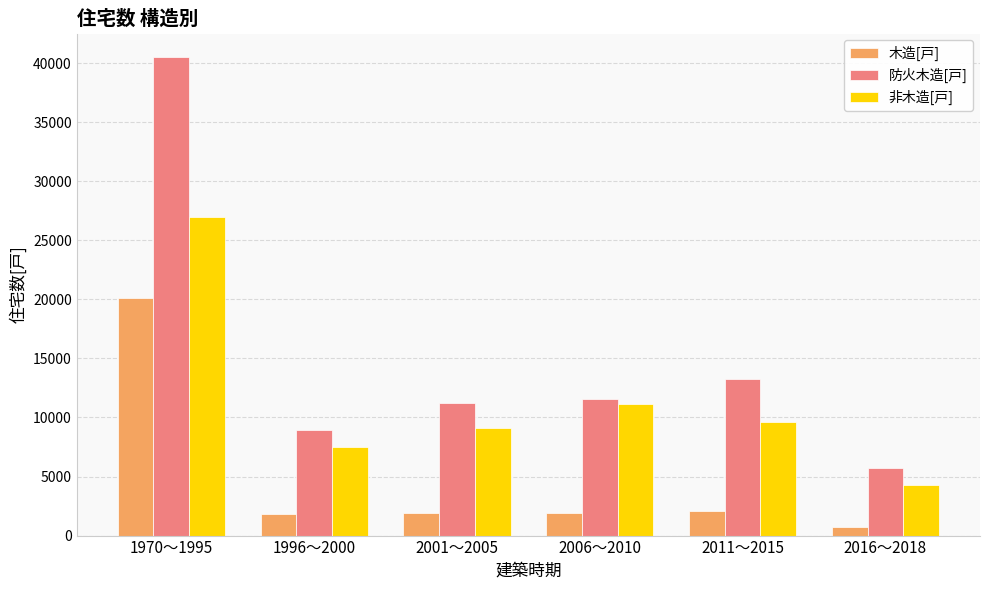

List the series in order of their peak value, highest first.

防火木造[戸], 非木造[戸], 木造[戸]